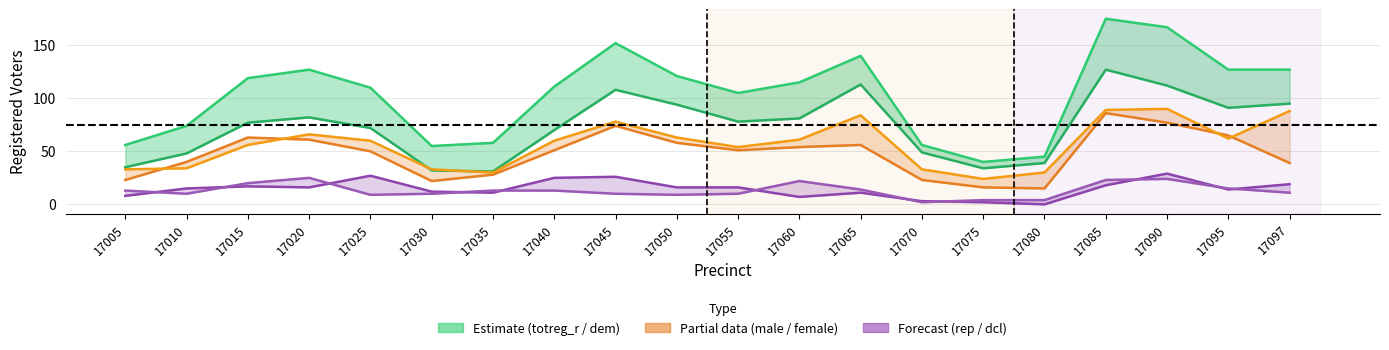

True or false: rep has more than 1 points higher than both neighbors.

True